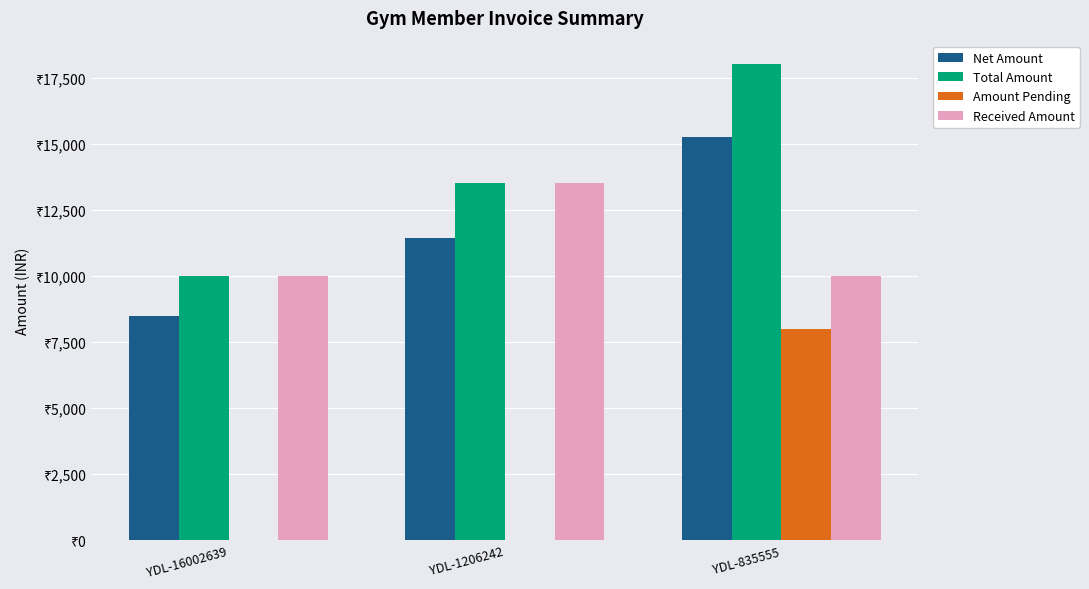

What are all the series names shown in the legend?

Net Amount, Total Amount, Amount Pending, Received Amount